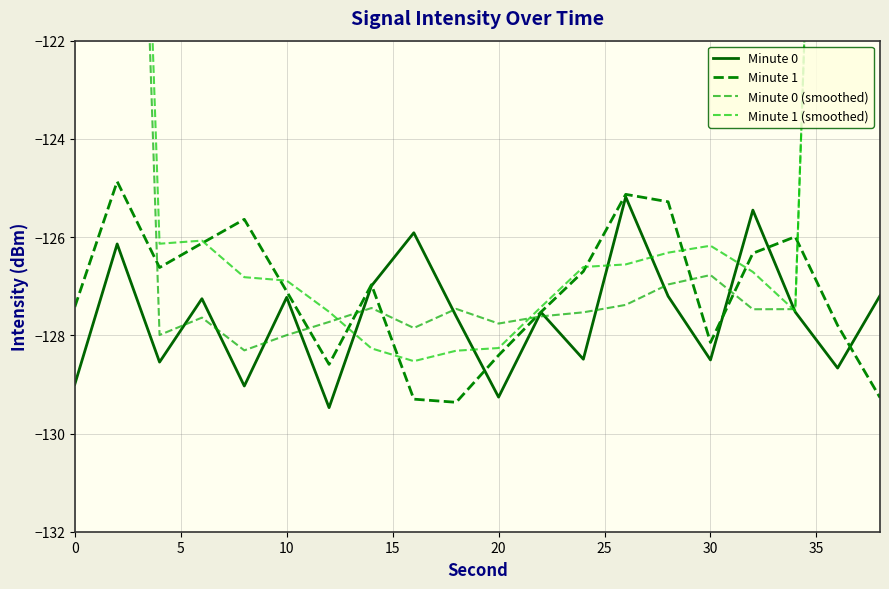

What is the maximum value shown in the chart?

-75.8